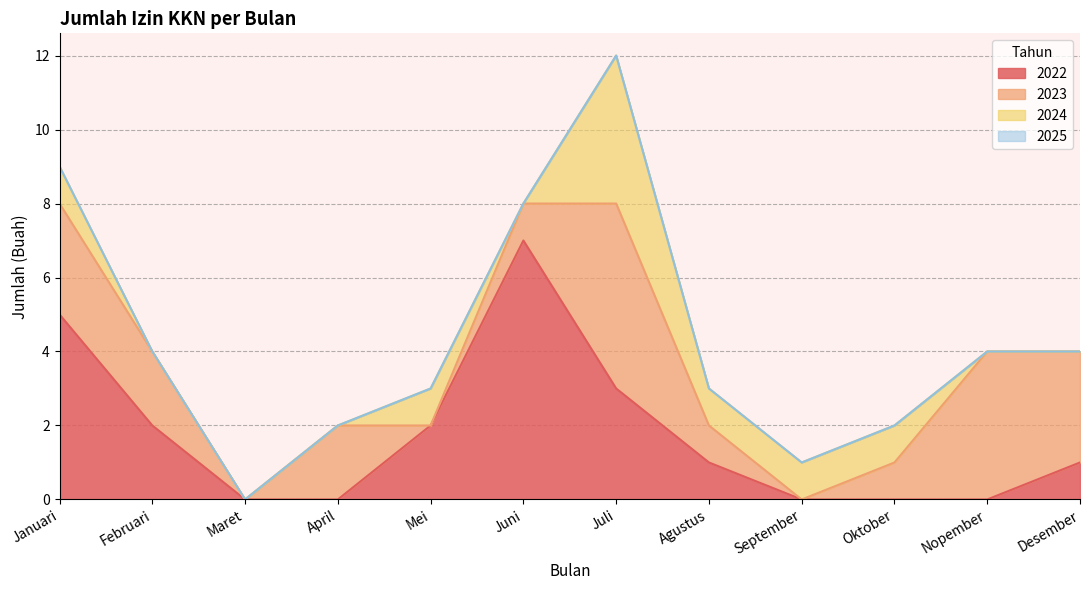

Where does the 2023 series first go above 2?

Januari